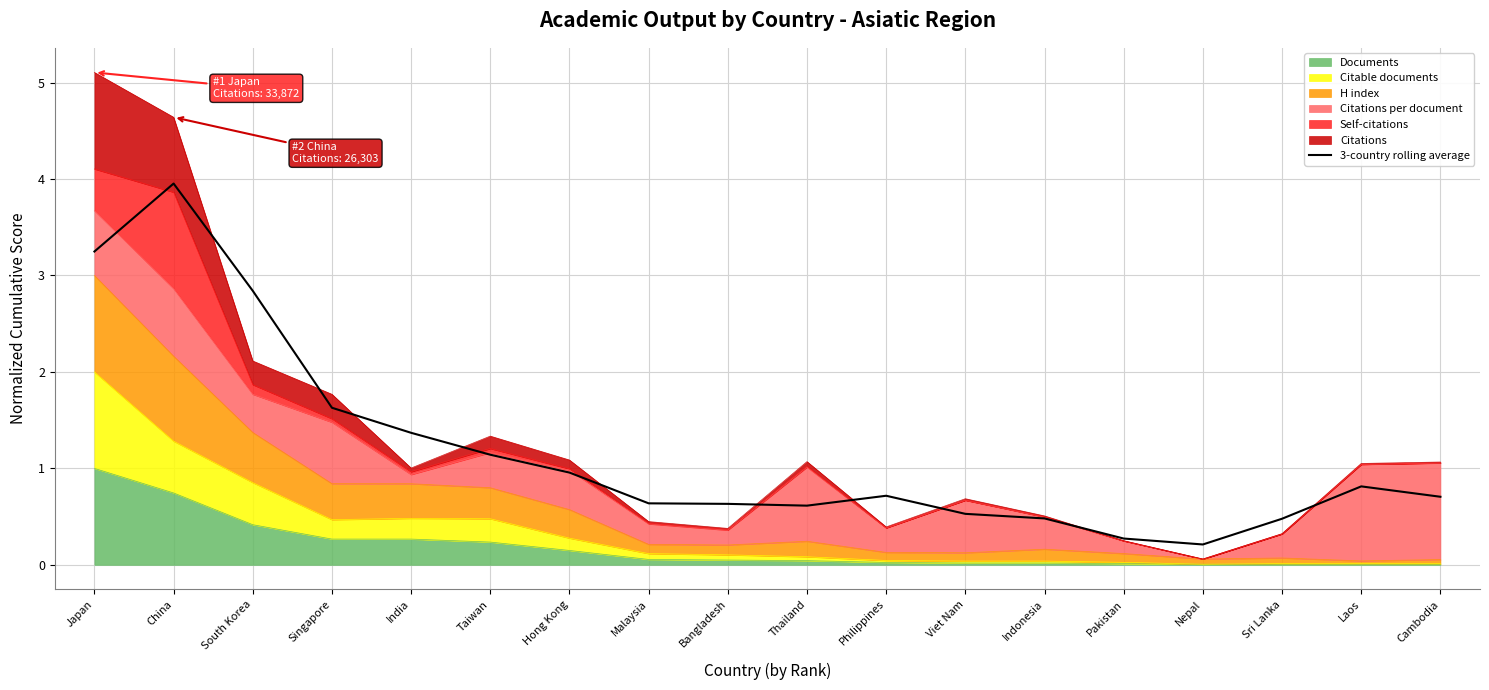

What is the change in value from Viet Nam to Sri Lanka?

-0.1